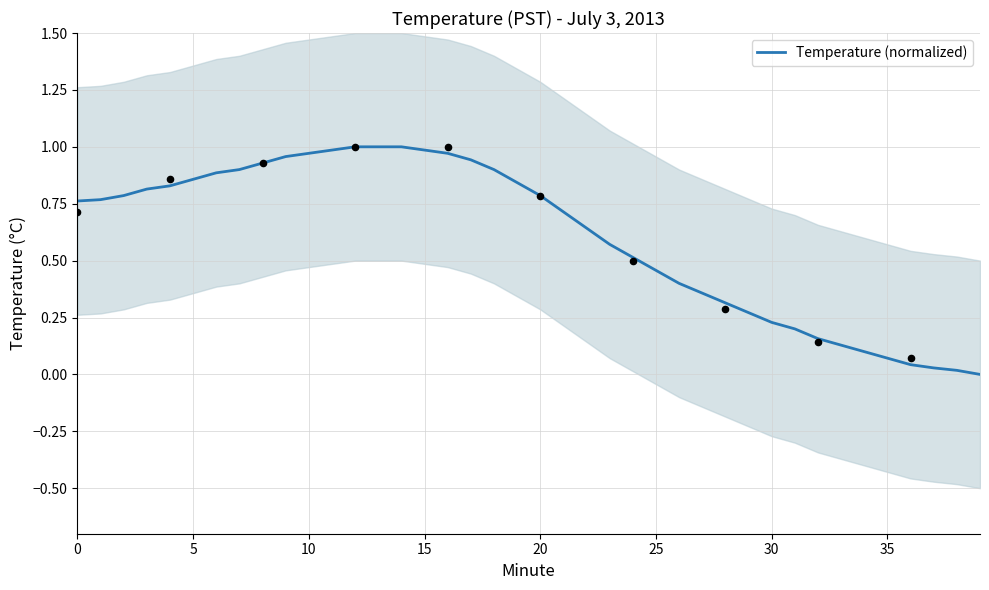

What is the change in value from 11 to 38?

-1.0